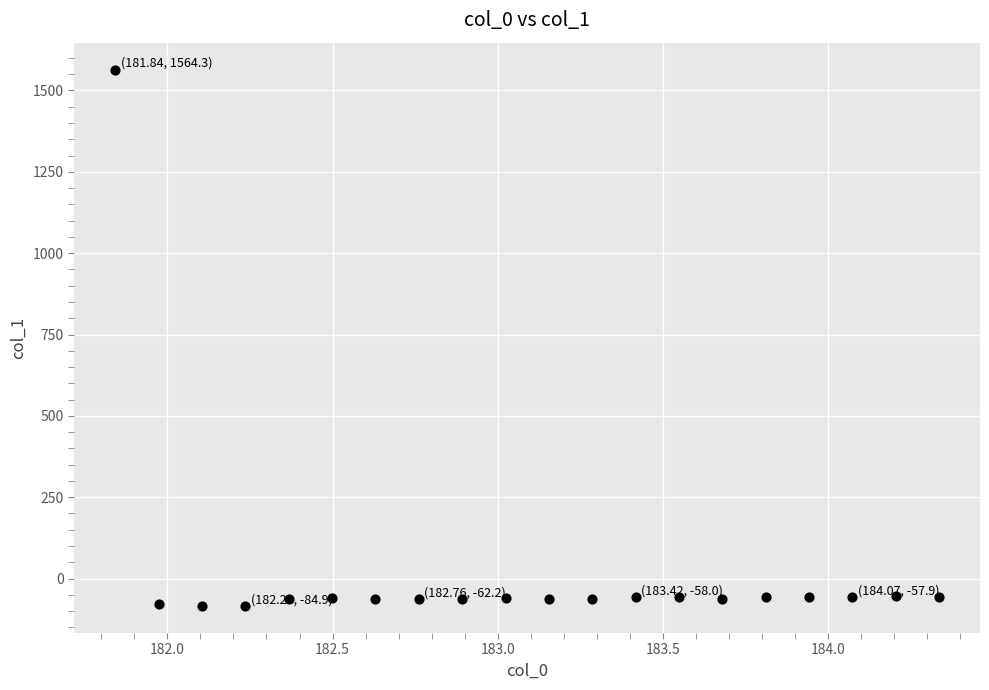

What is the range of X values (max minus min)?

2.5